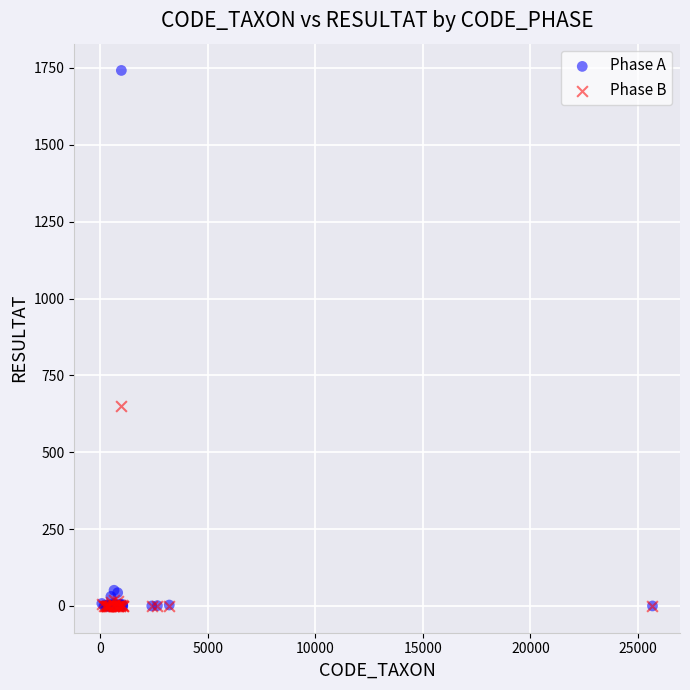

What are all the series names shown in the legend?

Phase A, Phase B